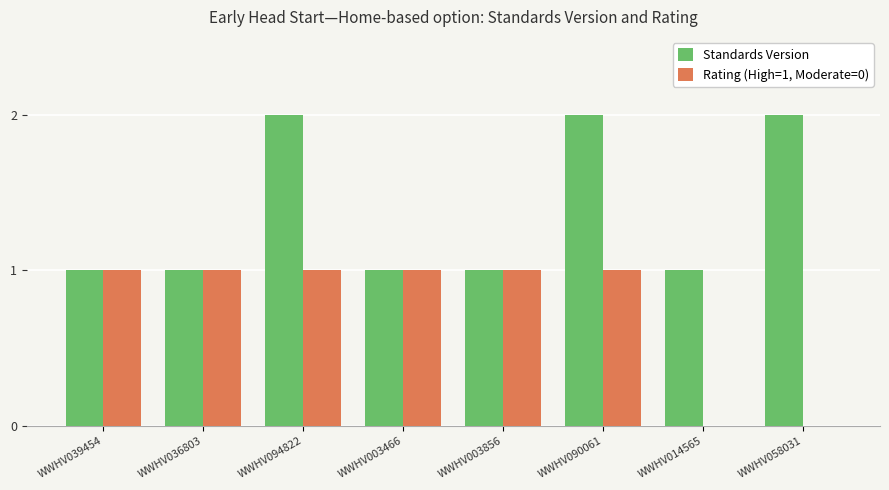

What is the sum of the Standards Version values at WWHV058031 and WWHV003466?

3